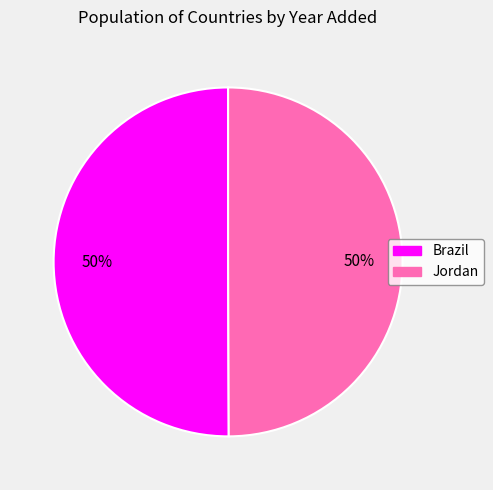

To the nearest percent, what portion does Brazil represent?

50%